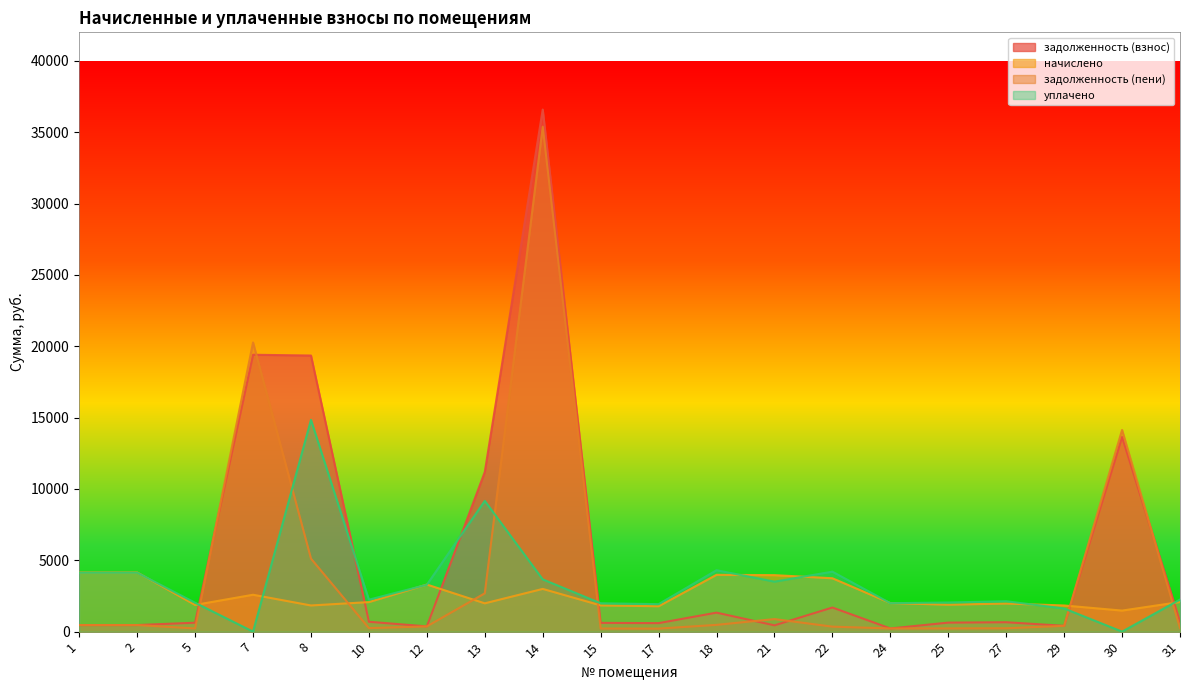

Reading left to right, list all the values displayed in this chart.

задолженность (взнос): 461.1	461.1	625.8	19405.4	19350.2	692.3	366.8	11187.8	36588.6	614.8	595.5	1330.9	440.0	1690.0	222.5	631.5	658.8	407.4	13642.4	694.7
начислено: 4150.2	4150.2	1871.6	2585.0	1833.5	2070.6	3300.9	1983.6	2993.6	1838.8	1781.0	3980.4	3960.0	3740.3	2002.2	1888.6	1970.3	1833.5	1474.6	2077.7
задолженность (пени): 461.1	461.1	222.8	20267.0	5118.5	246.5	366.8	2684.1	35388.5	218.9	212.0	473.8	880.0	349.3	222.5	224.8	234.5	407.4	14133.9	247.3
уплачено: 4132.4	4132.4	2023.7	0.0	14842.9	2238.9	3286.8	9164.9	3663.2	1988.2	1925.7	4303.9	3503.1	4204.4	1993.7	2042.0	2130.3	1621.9	0.0	2246.6